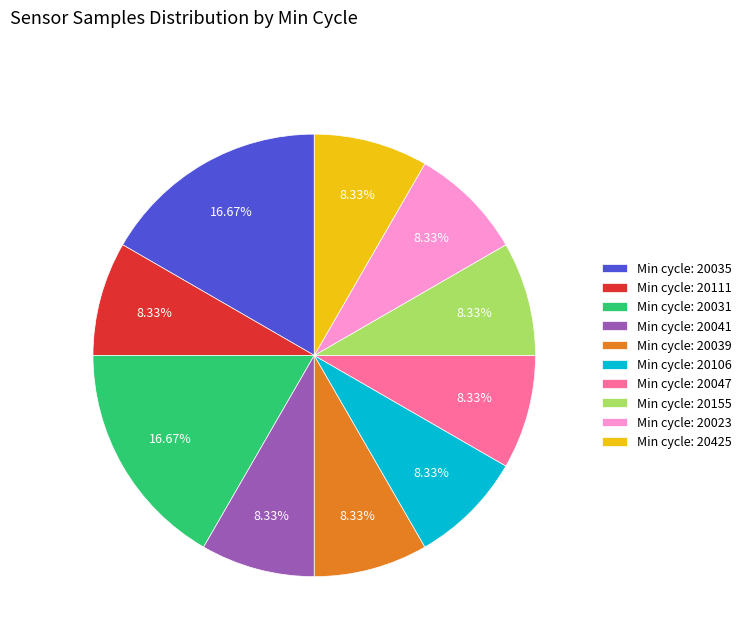

Is the sum of Min cycle: 20106 and Min cycle: 20155 greater than half?

No